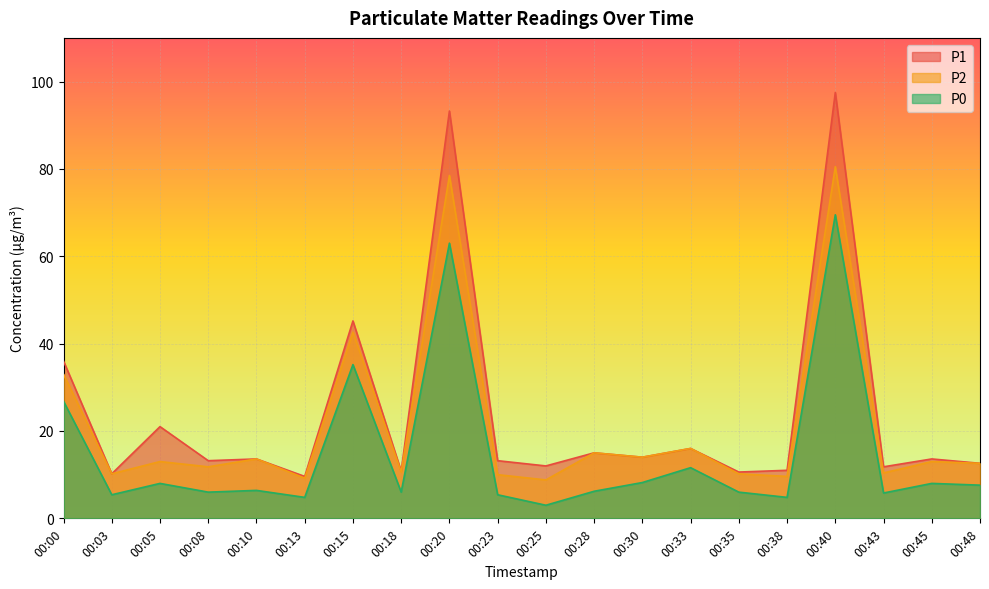

What is the difference between the maximum and minimum values in the P2 series?

71.7